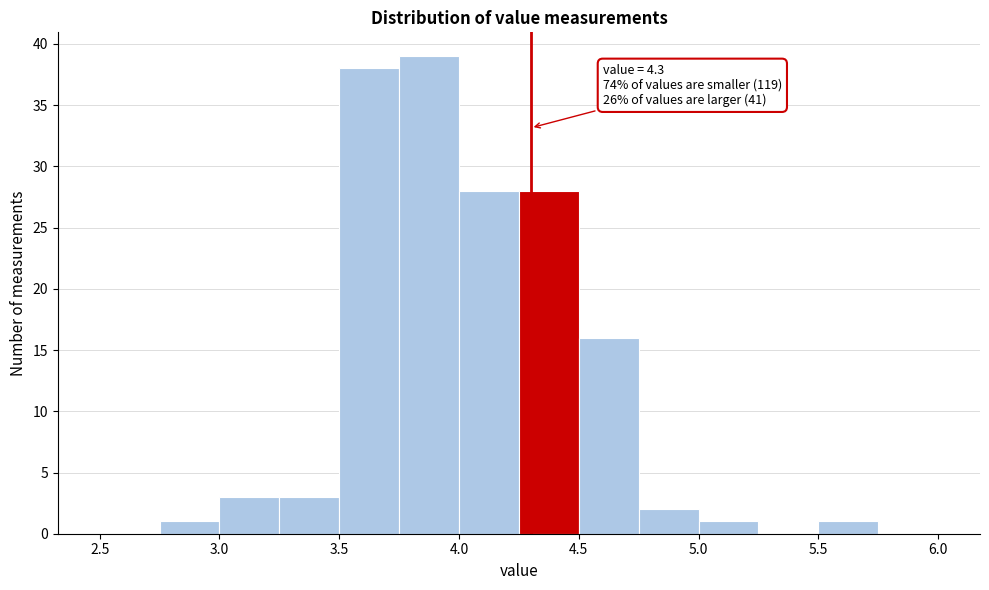

Which range on the x-axis has the tallest bar?

3.75 to 4.00